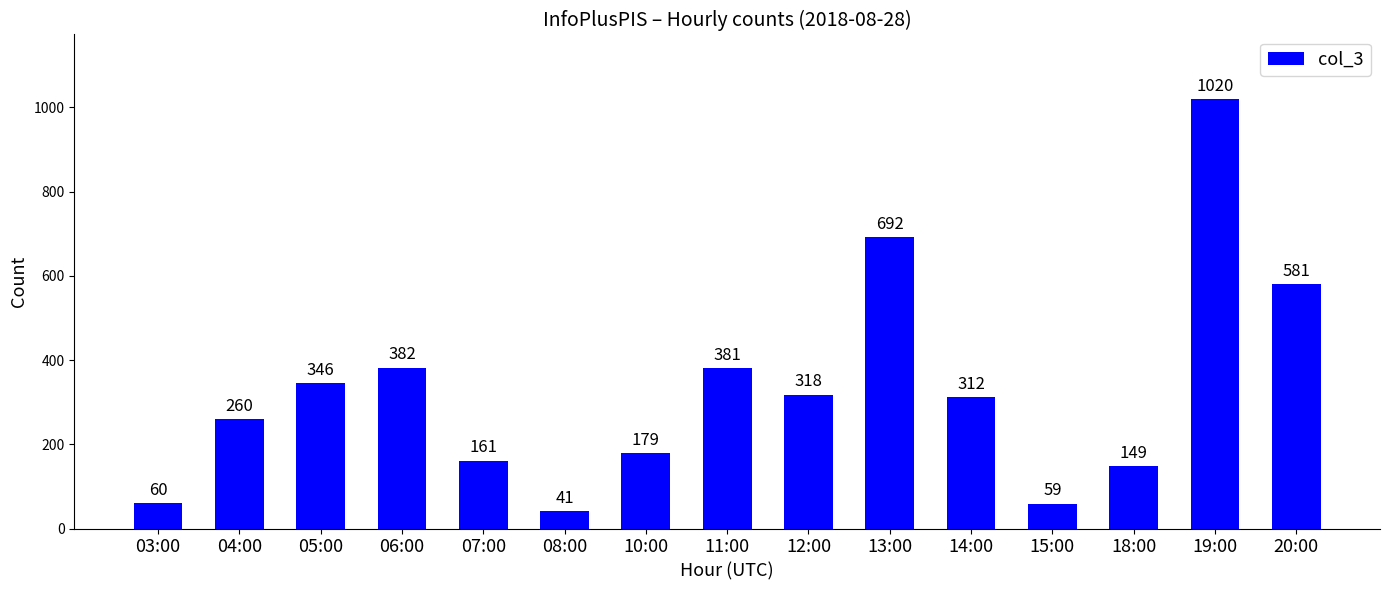

Reading left to right, extract all data points from this chart.

03:00=60	04:00=260	05:00=346	06:00=382	07:00=161	08:00=41	10:00=179	11:00=381	12:00=318	13:00=692	14:00=312	15:00=59	18:00=149	19:00=1020	20:00=581